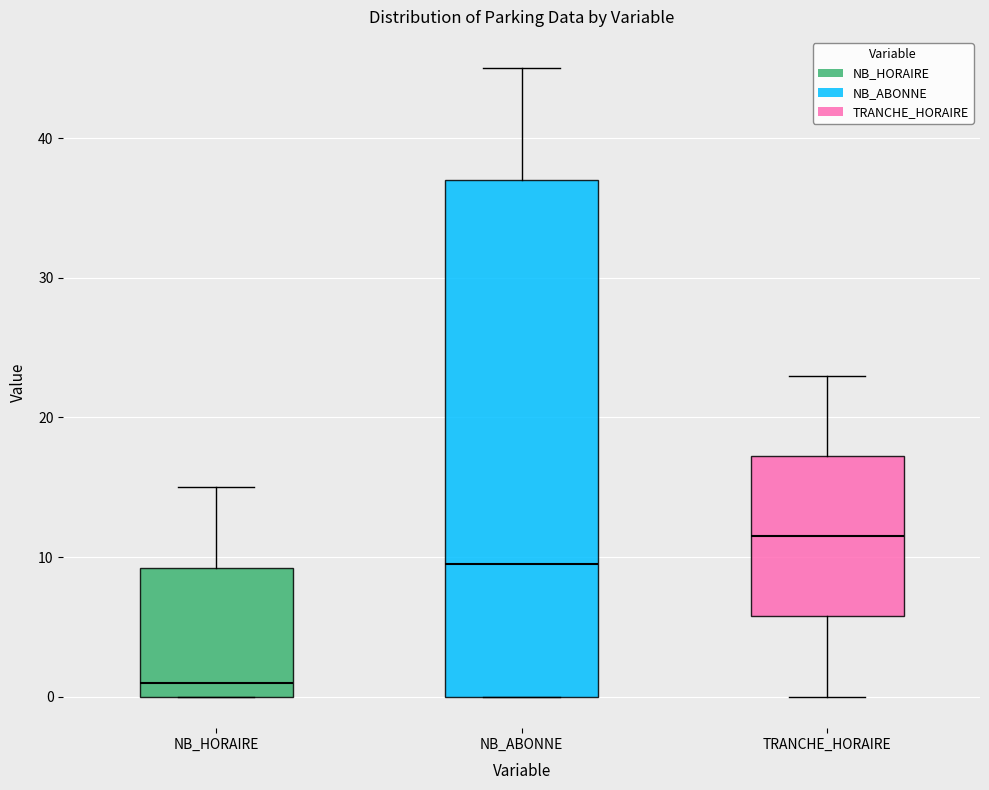

Which box has the highest median line?

TRANCHE_HORAIRE